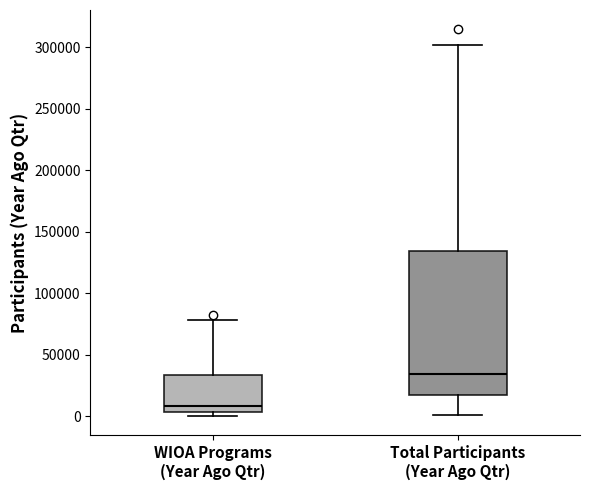

Which box is the tallest, from its lower edge to its upper edge?

Total Participants (Year Ago Qtr)